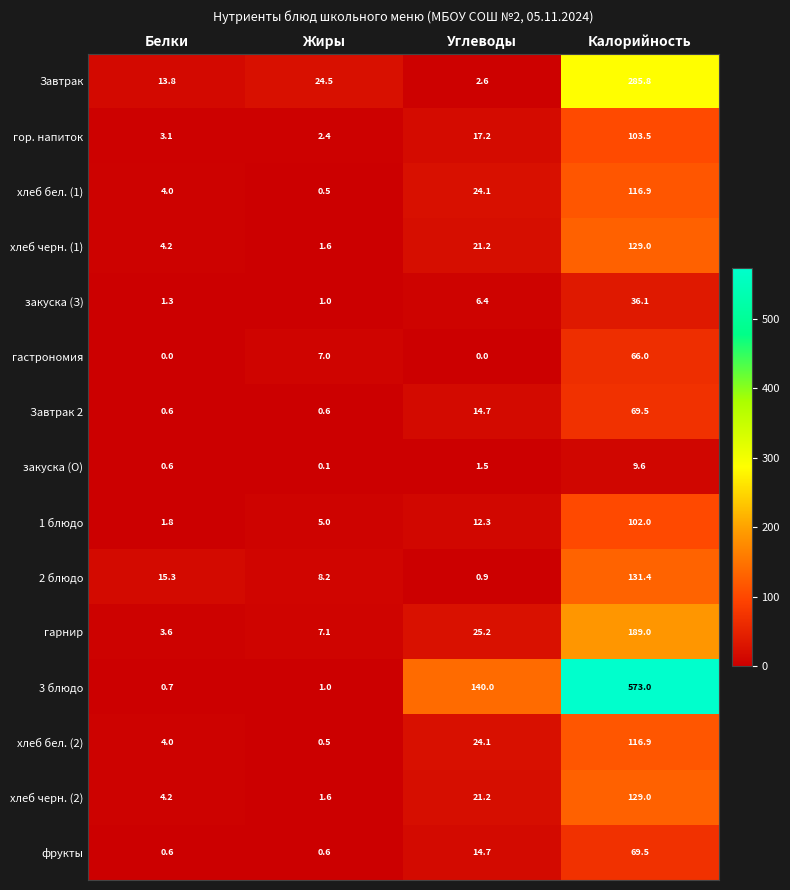

At which label is 3 блюдо closest to 286?

Углеводы